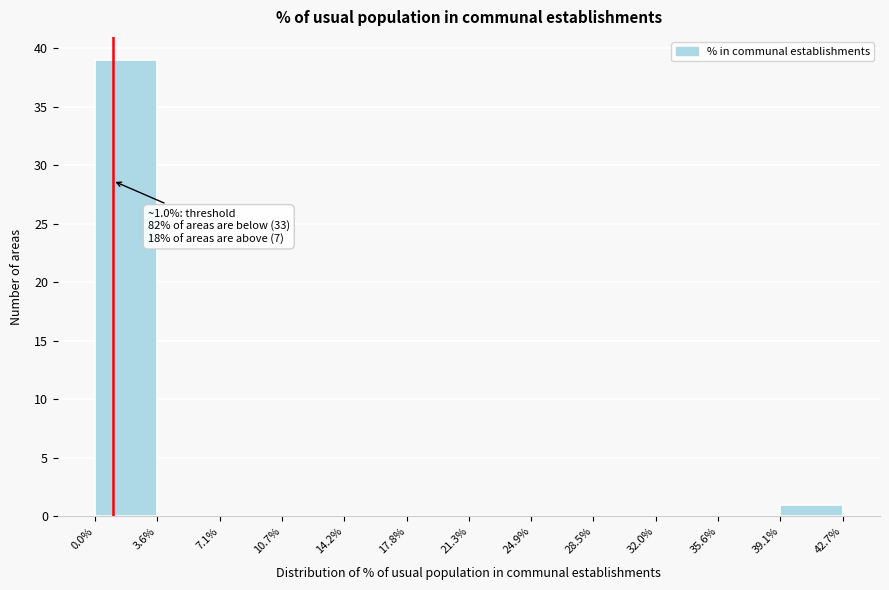

Over which range of the x-axis is the bar tallest?

0.0% to 3.6%